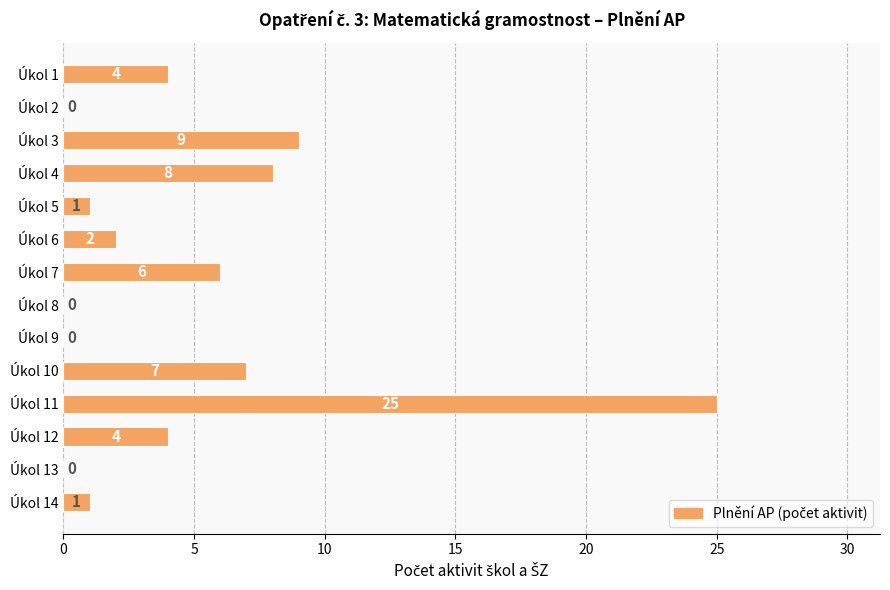

Reading bottom to top, list all the values displayed in this chart.

Úkol 14=1	Úkol 13=0	Úkol 12=4	Úkol 11=25	Úkol 10=7	Úkol 9=0	Úkol 8=0	Úkol 7=6	Úkol 6=2	Úkol 5=1	Úkol 4=8	Úkol 3=9	Úkol 2=0	Úkol 1=4